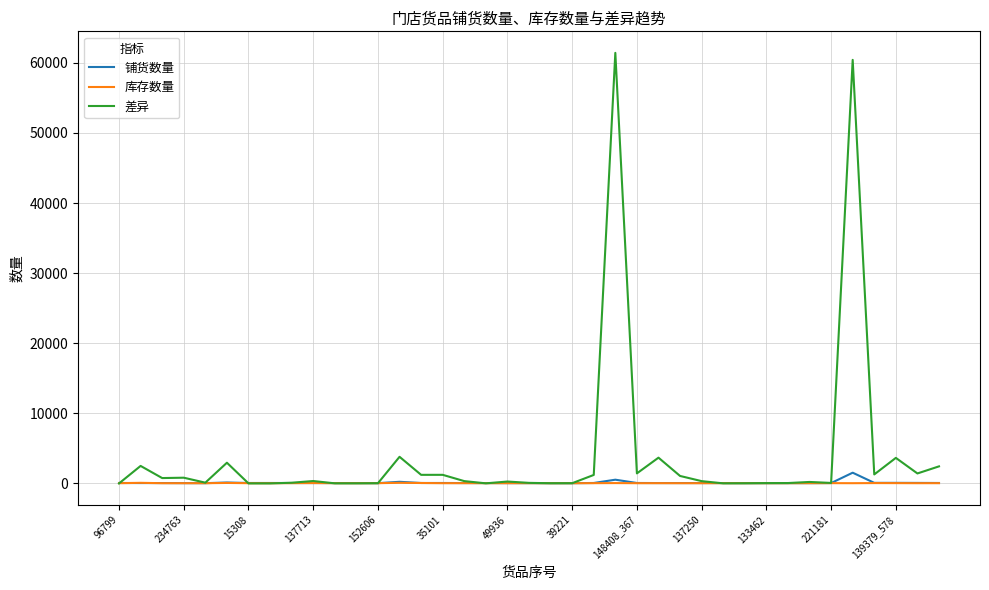

What is the greatest value displayed?

61439